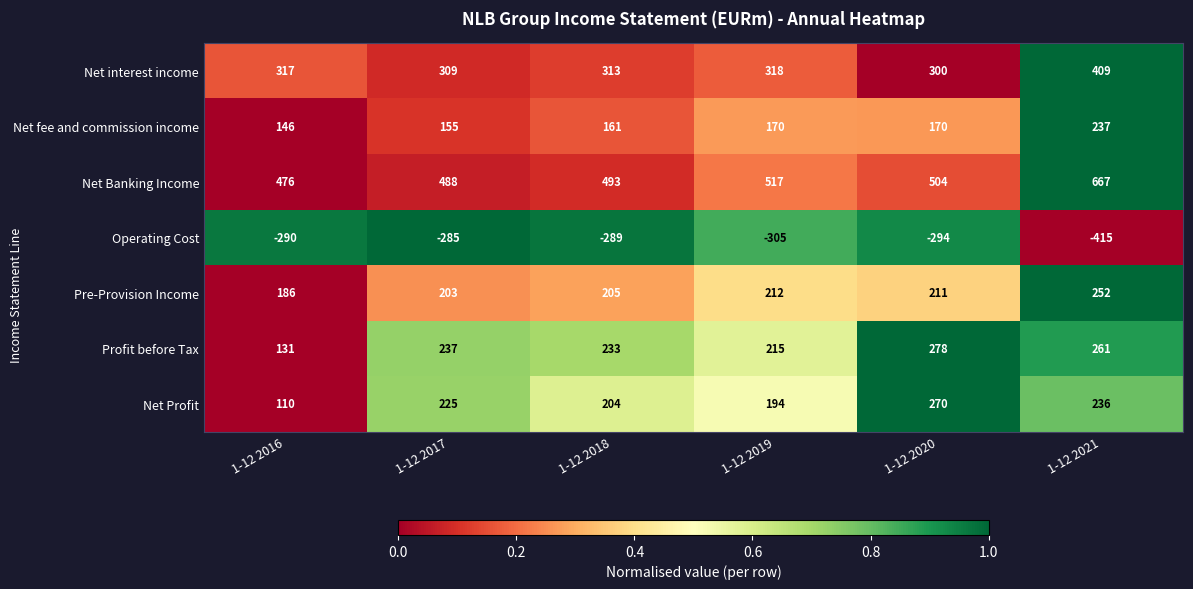

List the series in order of their peak value, highest first.

Net Banking Income, Net interest income, Profit before Tax, Net Profit, Pre-Provision Income, Net fee and commission income, Operating Cost